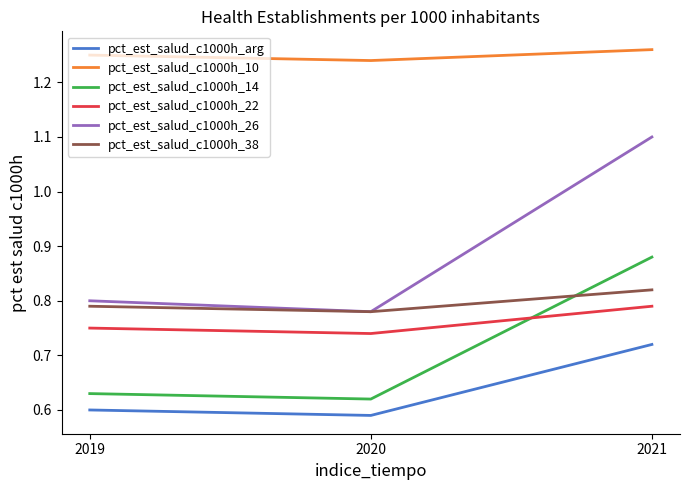

What are all the series names shown in the legend?

pct_est_salud_c1000h_arg, pct_est_salud_c1000h_10, pct_est_salud_c1000h_14, pct_est_salud_c1000h_22, pct_est_salud_c1000h_26, pct_est_salud_c1000h_38